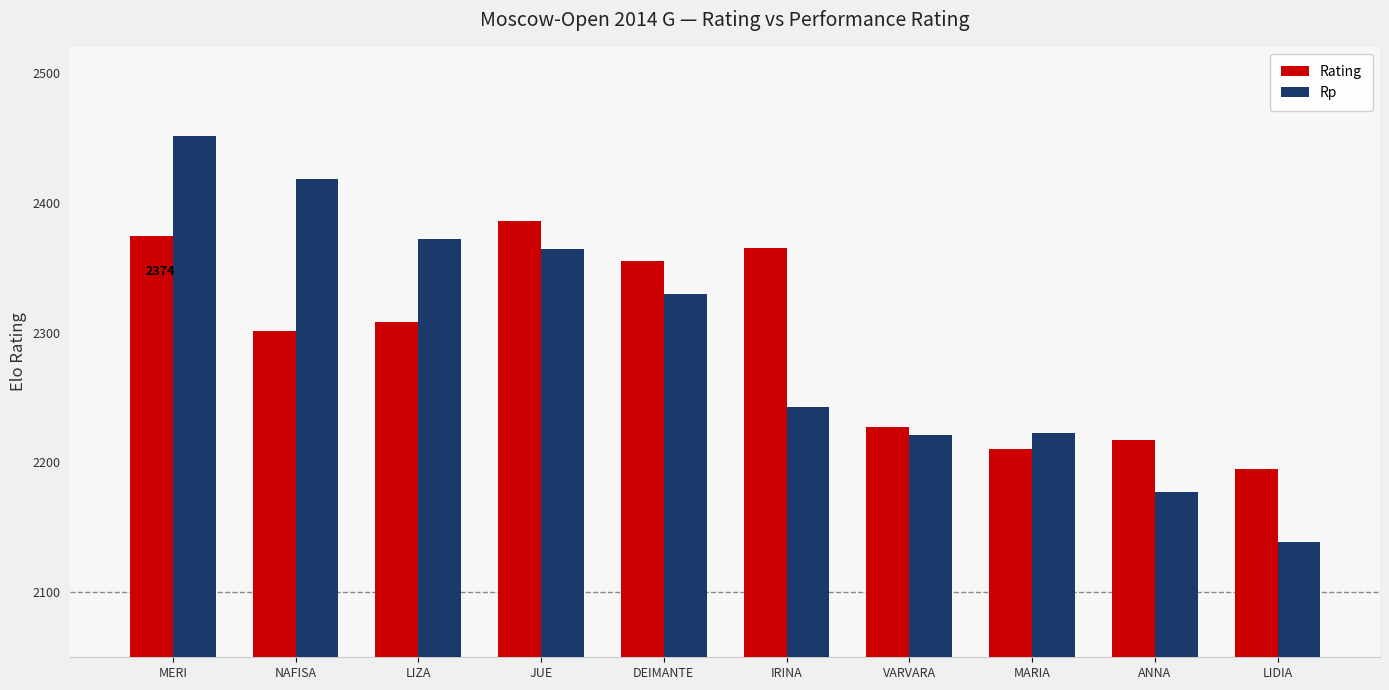

What is the difference between the Rp values at MARIA and LIDIA?

84